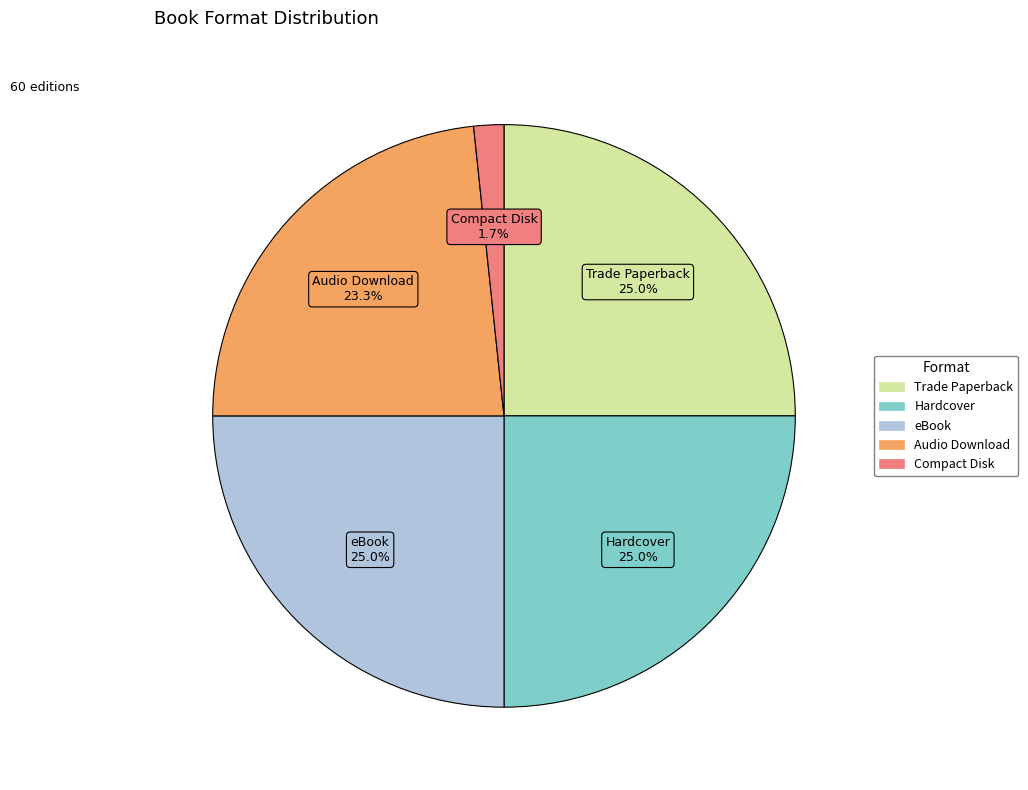

Does Hardcover represent more than half of the total?

No